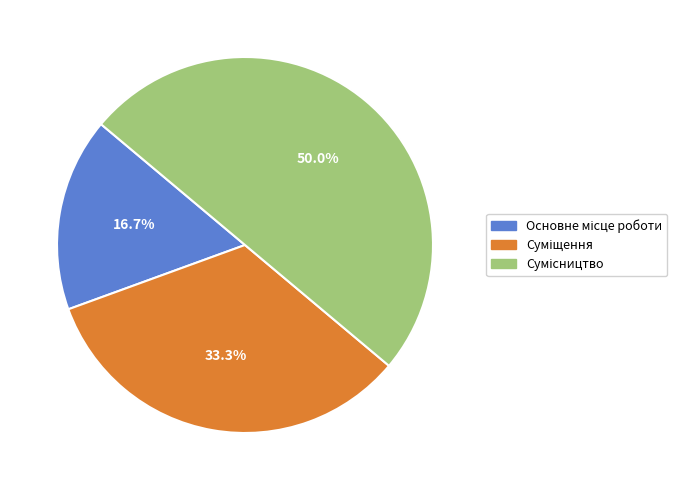

How many segments does this pie chart have?

3